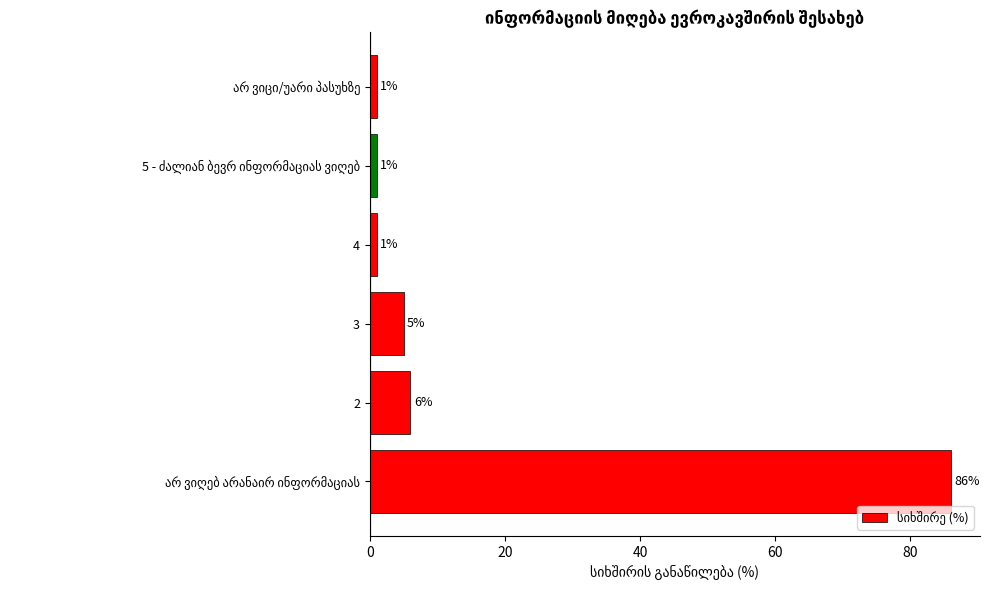

What is the difference between the maximum and minimum values?

85